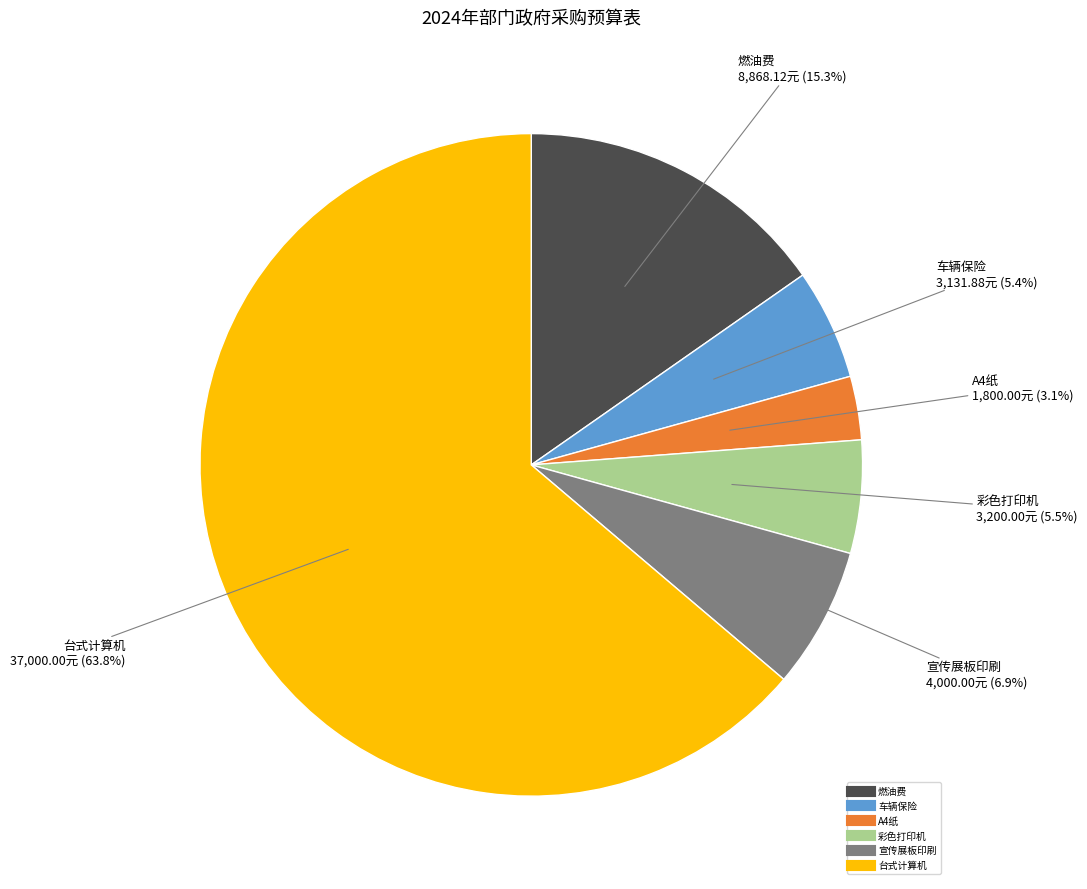

To the nearest percent, what is the difference between the largest and smallest slice percentages?

61%